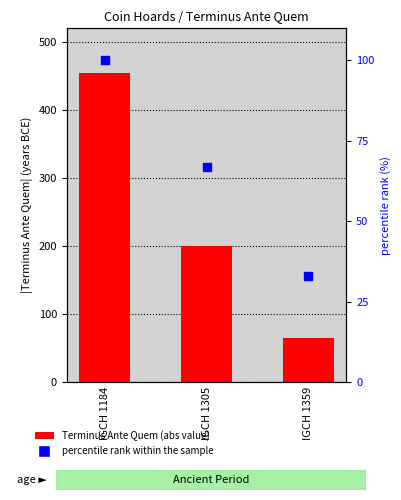

Which series has the largest Y range (max minus min)?

Terminus Ante Quem